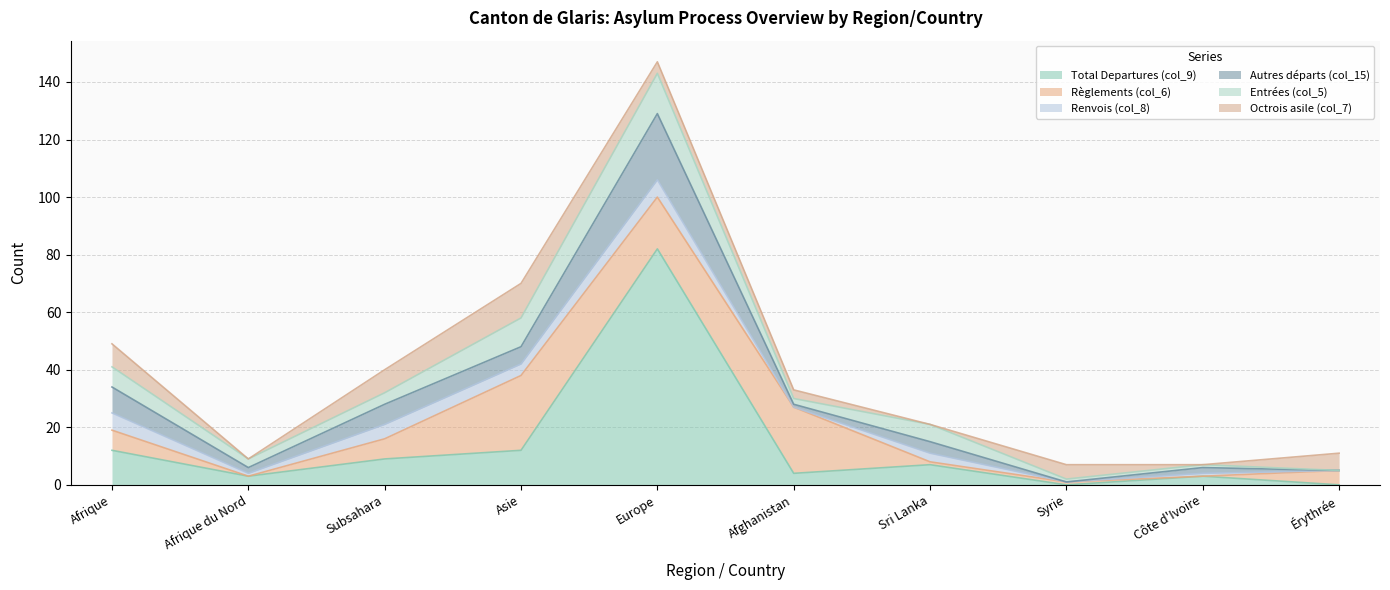

Reading right to left, what are all the values shown in this chart?

Total Departures (col_9): 0	3	0	7	4	82	12	9	3	12
Règlements (col_6): 5	0	1	1	23	18	26	7	0	7
Renvois (col_8): 0	1	0	3	0	6	4	5	1	6
Autres départs (col_15): 0	2	0	4	1	23	6	7	2	9
Entrées (col_5): 0	1	1	6	2	14	10	4	3	7
Octrois asile (col_7): 6	0	5	0	3	4	12	8	0	8